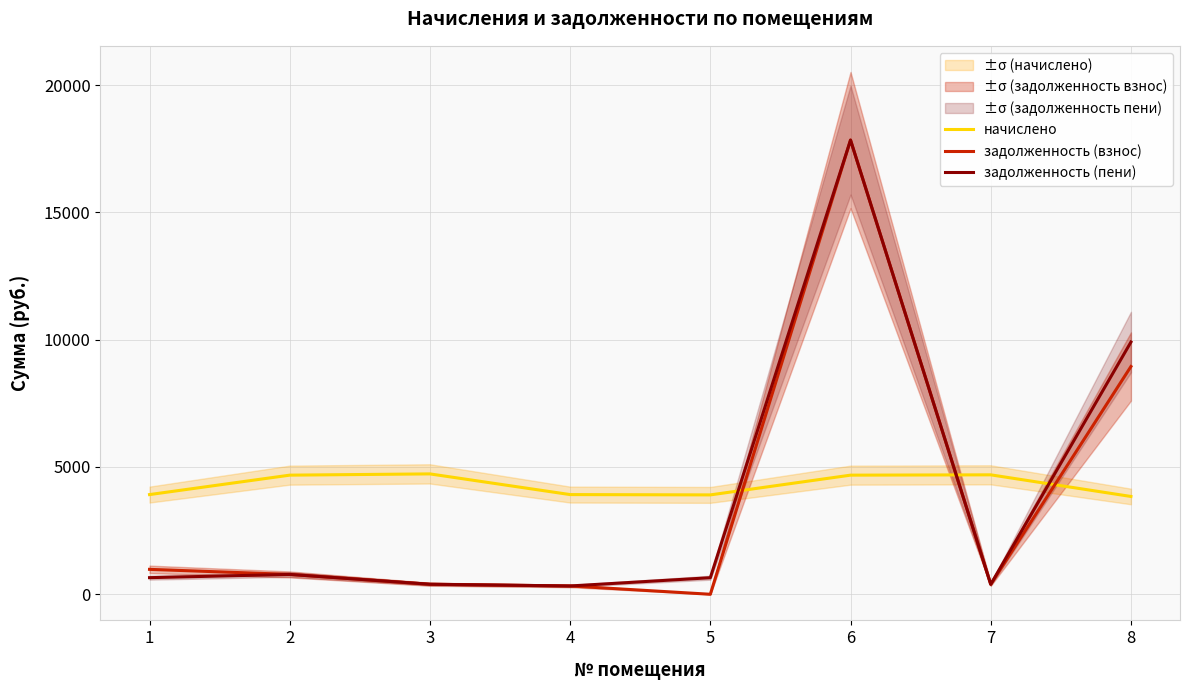

Rank the series at 1 from highest to lowest value.

начислено, задолженность (взнос), задолженность (пени)